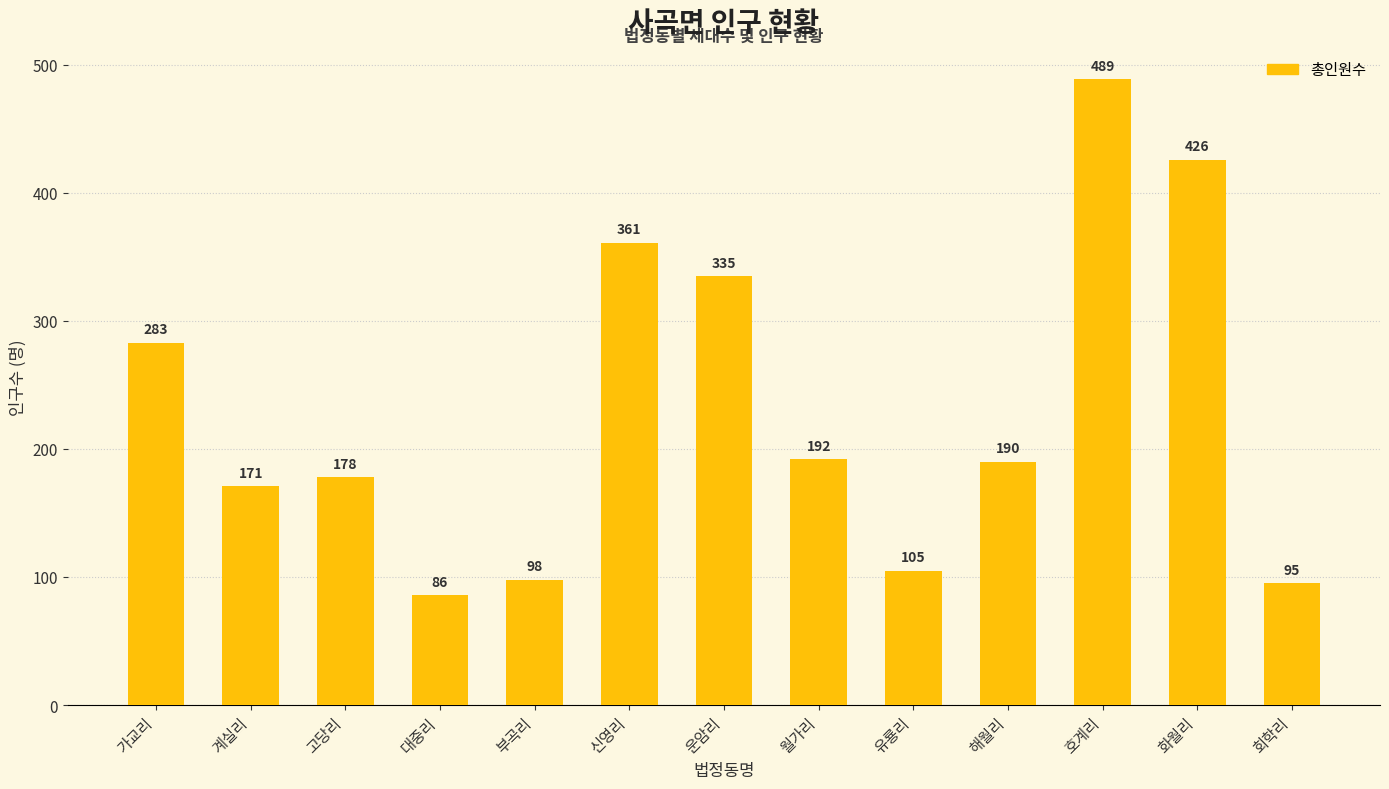

Between 신영리 and 호계리, which is larger?

호계리